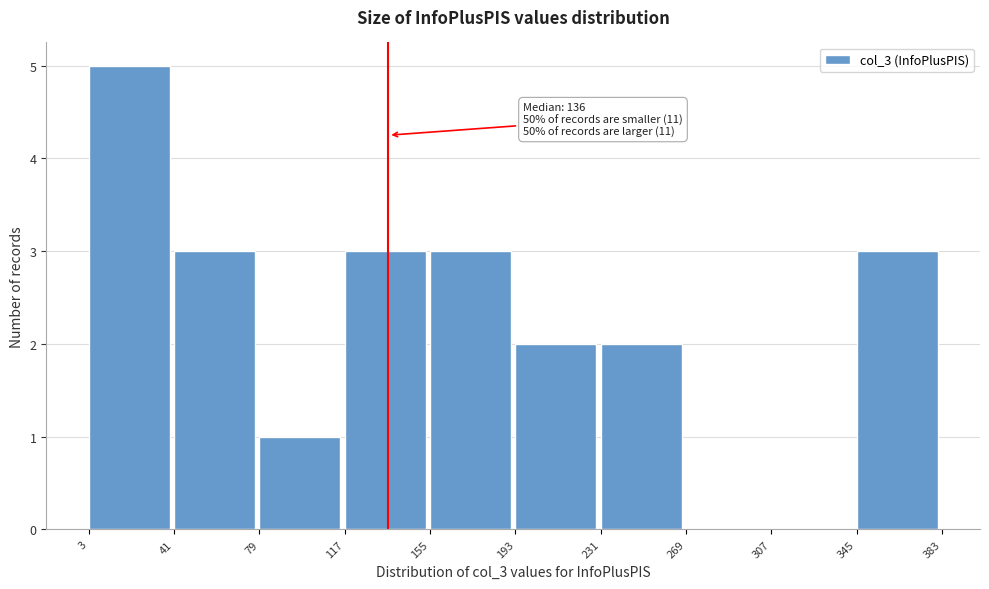

Which range on the x-axis has the tallest bar?

3 to 41